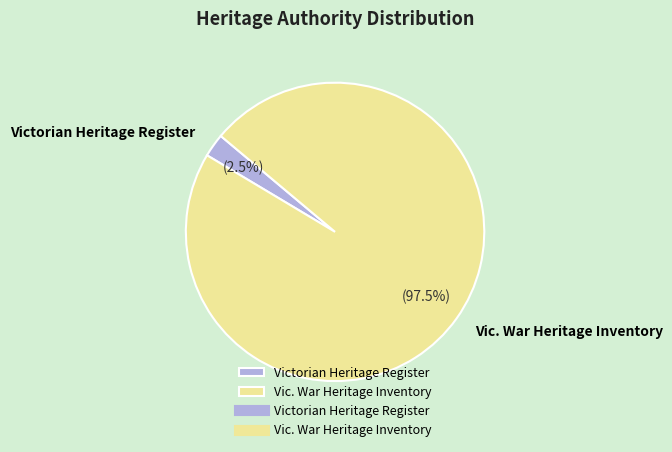

How many slices are in this pie chart?

2